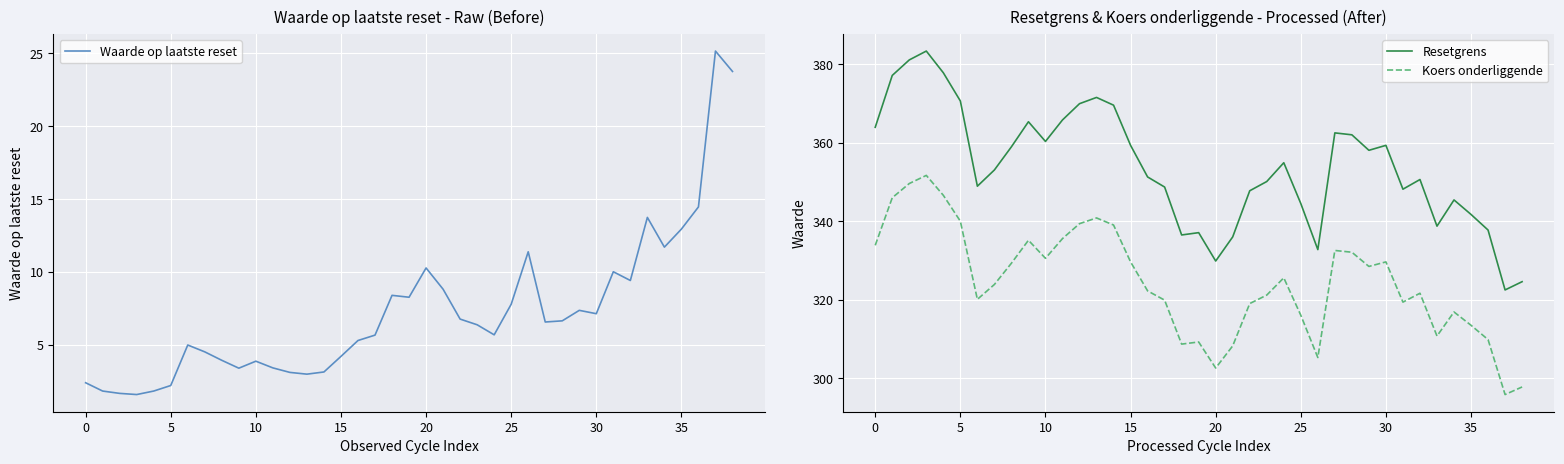

What are all the series names shown in the legend?

Waarde op laatste reset, Resetgrens, Koers onderliggende